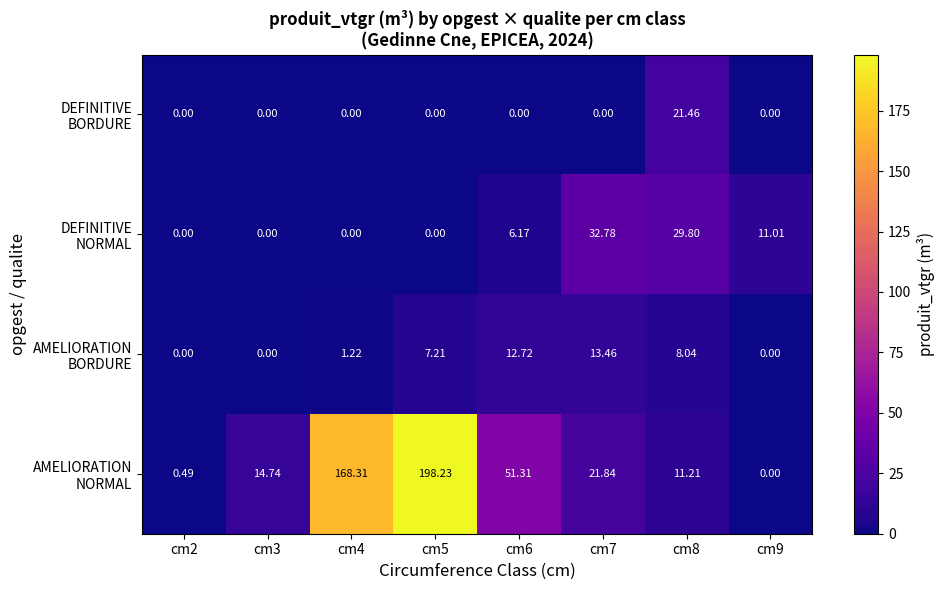

Which category has the lowest value across all series?

cm9